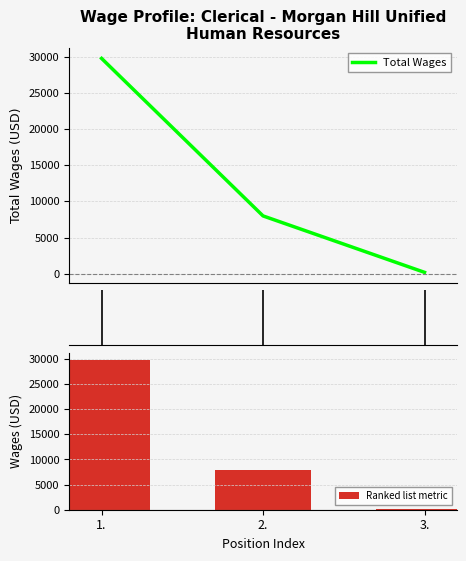

How many categories are shown in the chart?

3